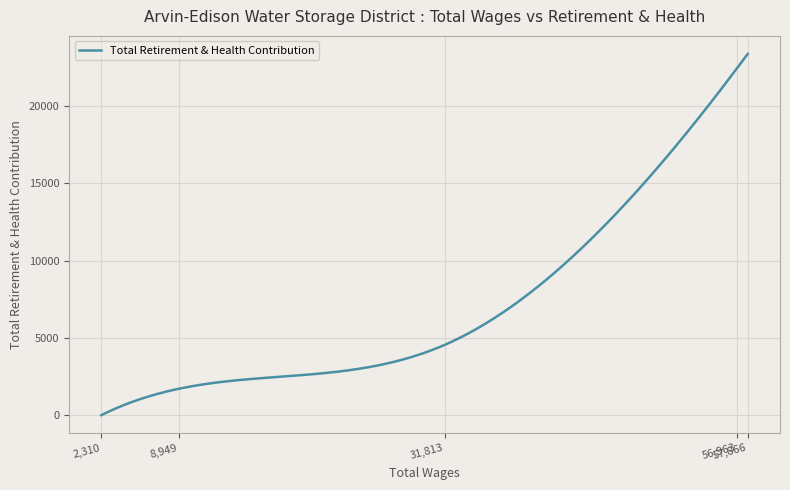

What is the maximum value shown in the chart?

23375.0